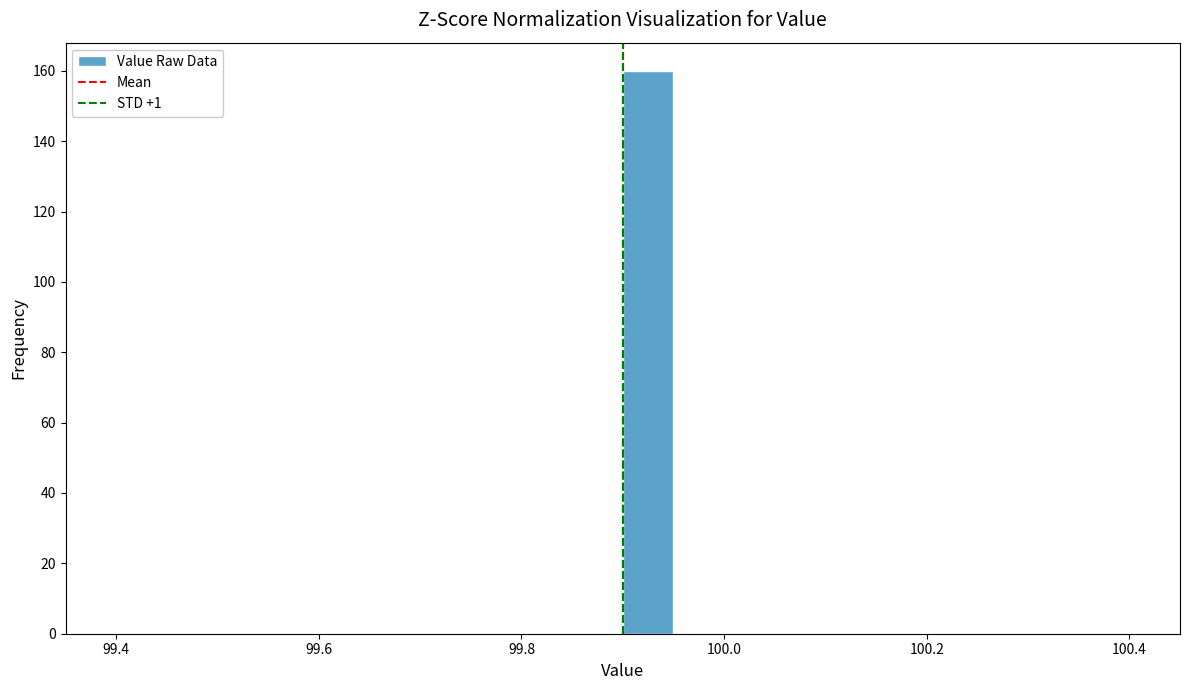

Around what value on the x-axis is the tallest bar? Give the approximate position of its centre, as read against the axis.

99.92